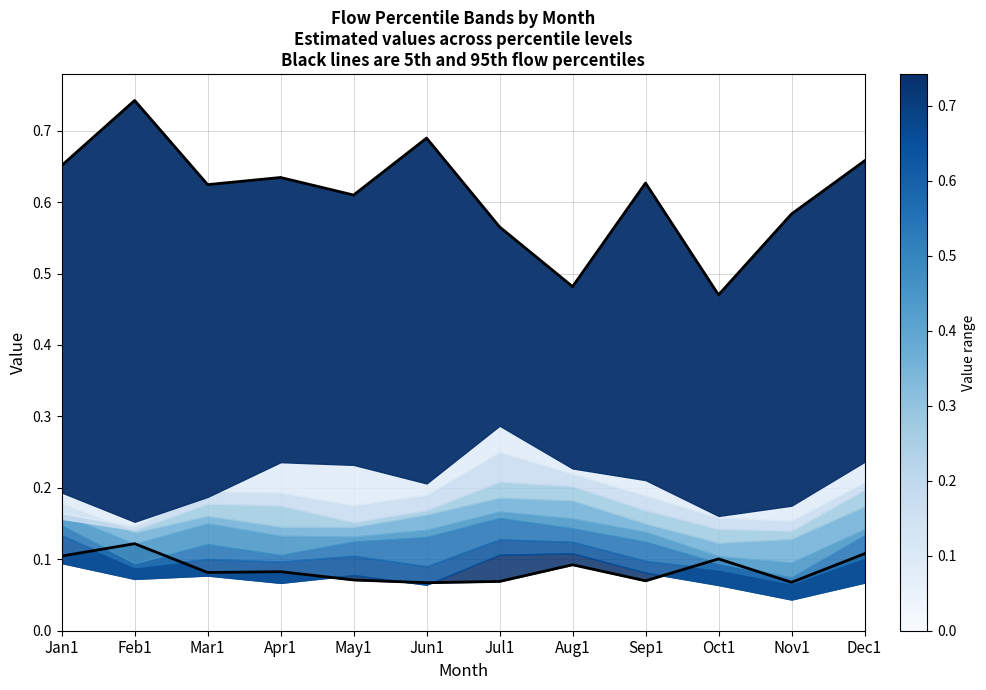

What is the difference between the maximum and minimum values in the pct95 line series?

0.3